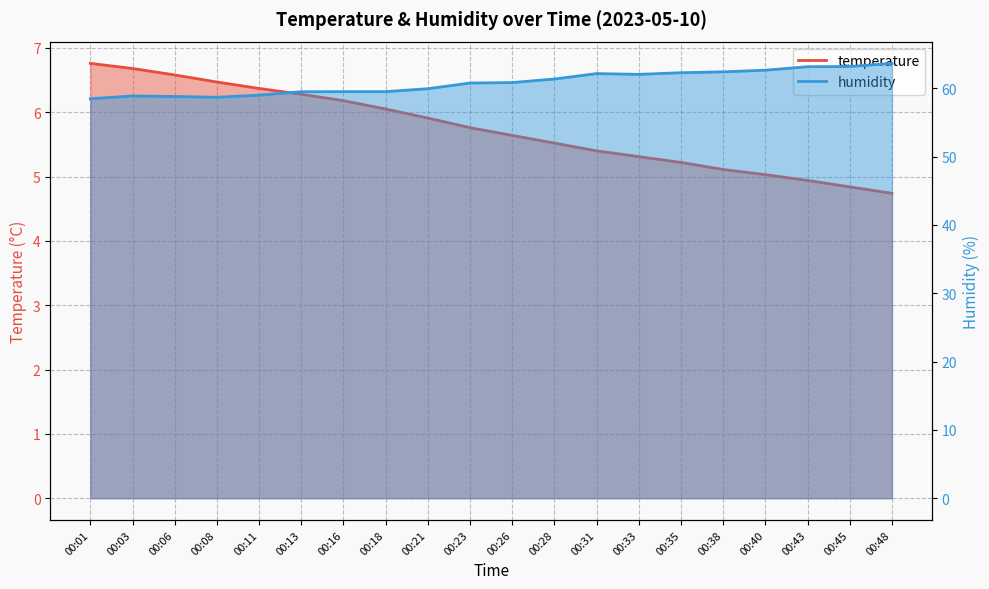

True or false: temperature has a value of 5.4 at 00:31.

True